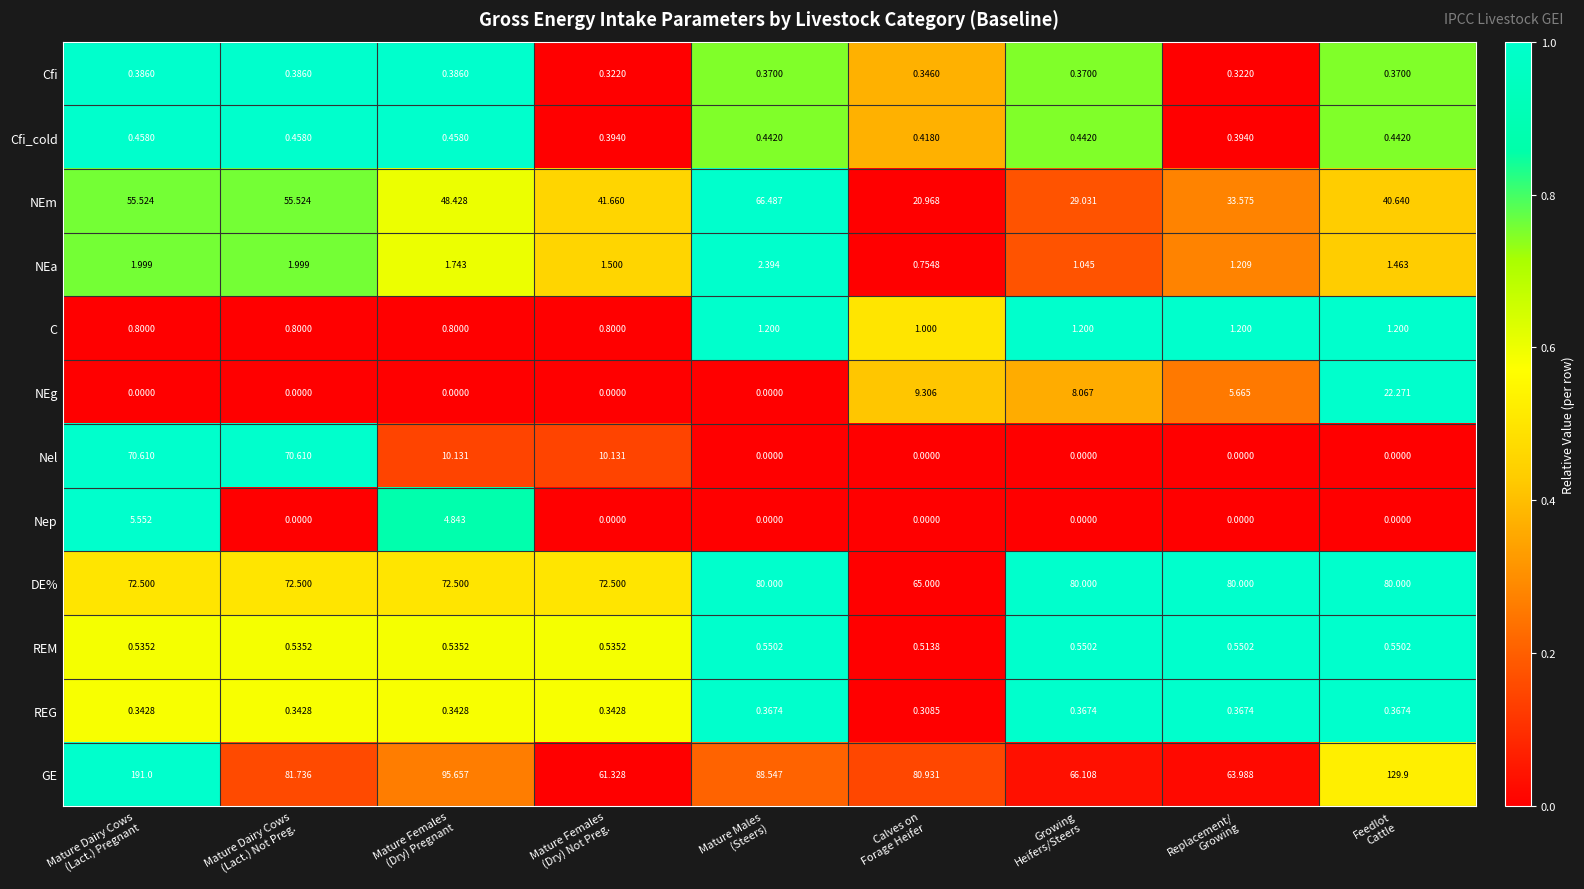

Which series has the largest range (max minus min)?

GE